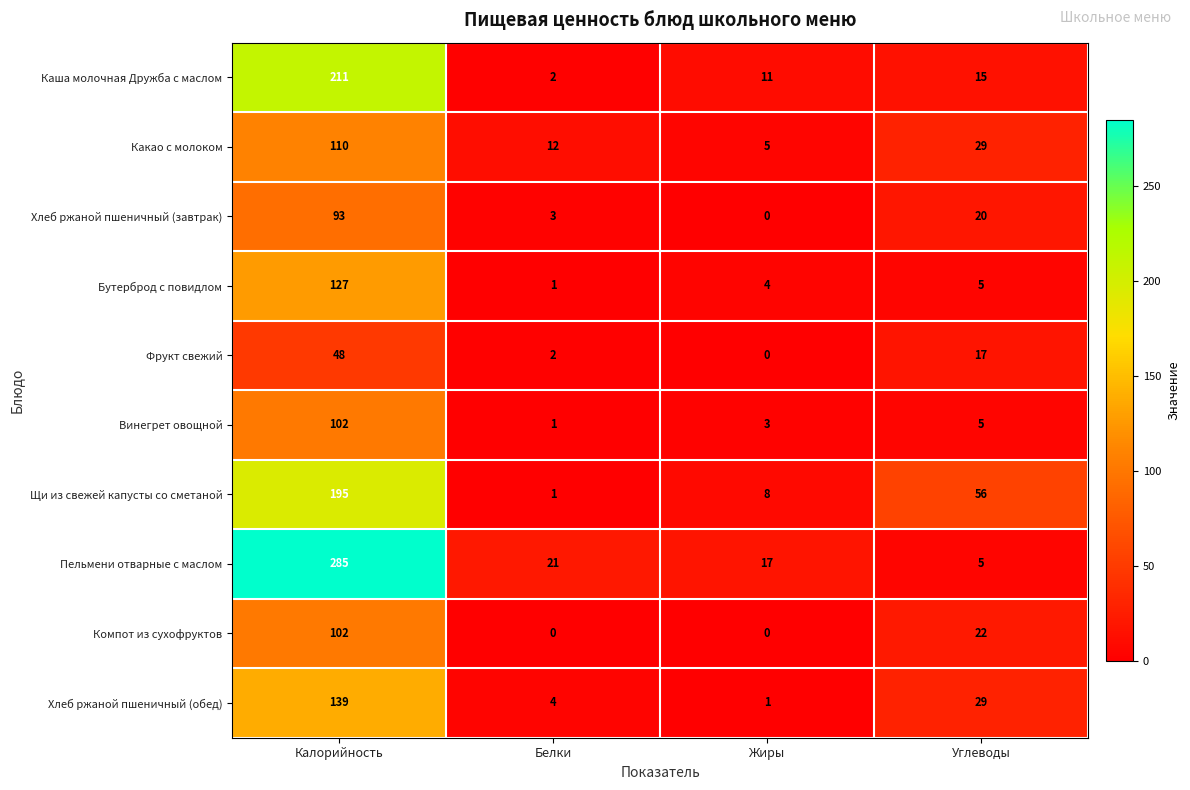

What is the difference between the maximum and minimum values in the Хлеб ржаной пшеничный (завтрак) series?

93